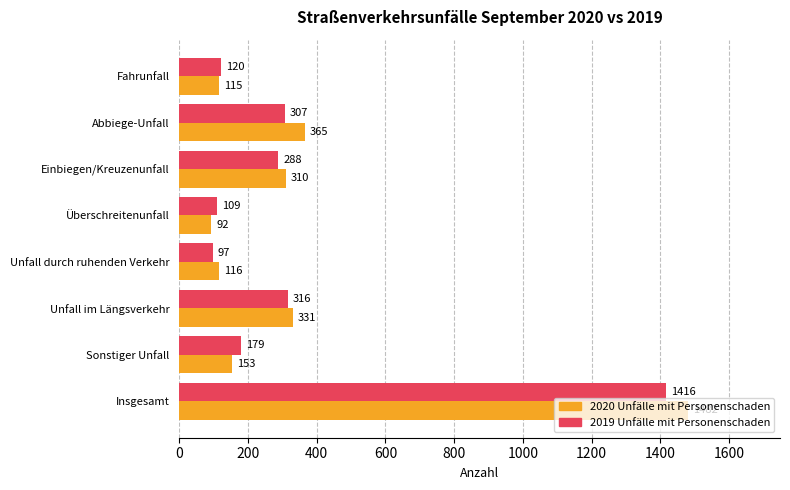

What is the average value of the 2019 Unfälle mit Personenschaden series?

354